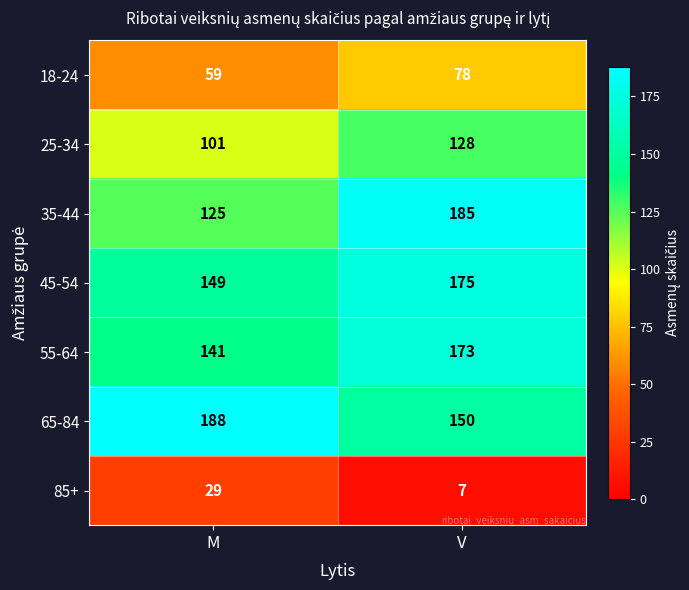

What value does the 55-64 series have at V, to the nearest 10?

170